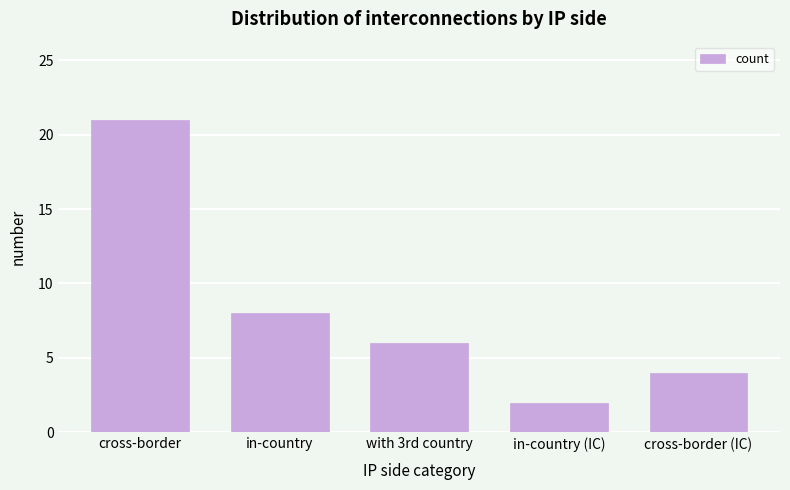

Reading right to left, transcribe all the data shown in this chart.

cross-border (IC)=4	in-country (IC)=2	with 3rd country=6	in-country=8	cross-border=21